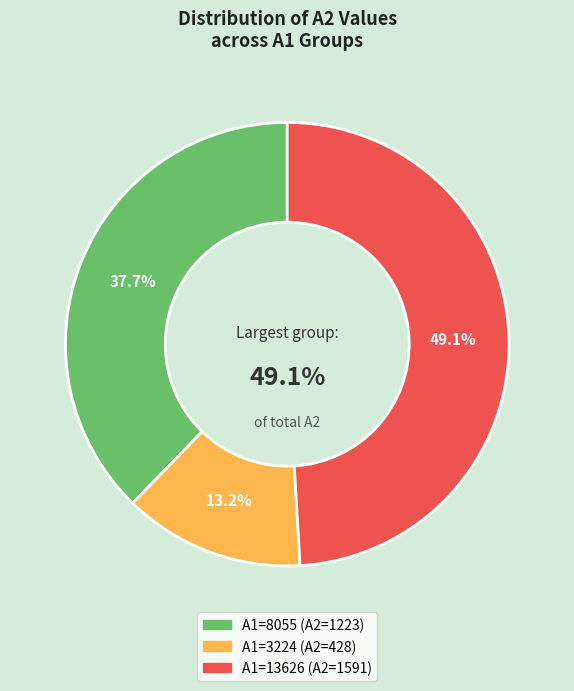

Is there a majority slice in this chart?

No